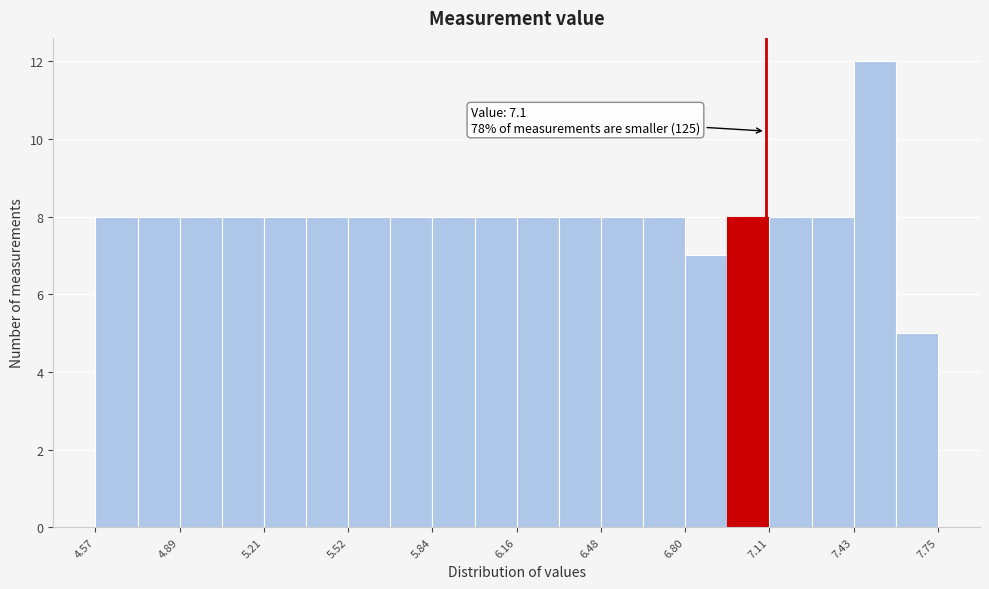

Around what value on the x-axis is the tallest bar? Give the approximate position of its centre, as read against the axis.

7.50